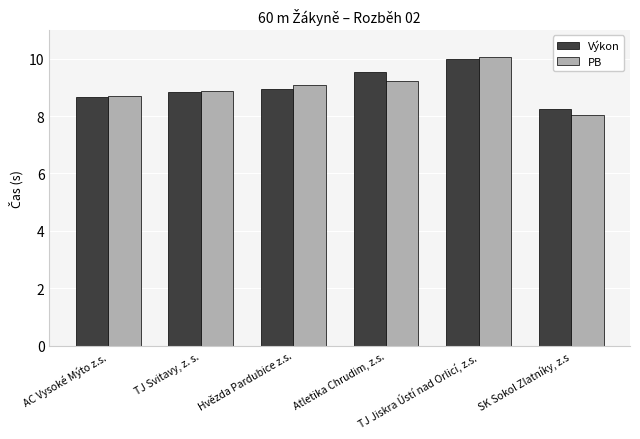

What is the label of the 5th bar from the left?

TJ Jiskra Ústí nad Orlicí, z.s.